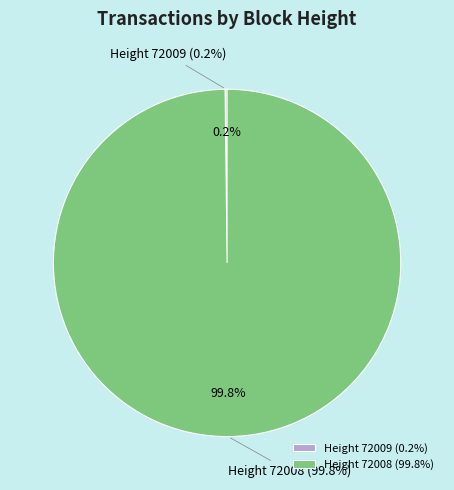

The 72009 slice represents 1% of the pie. True or false?

False